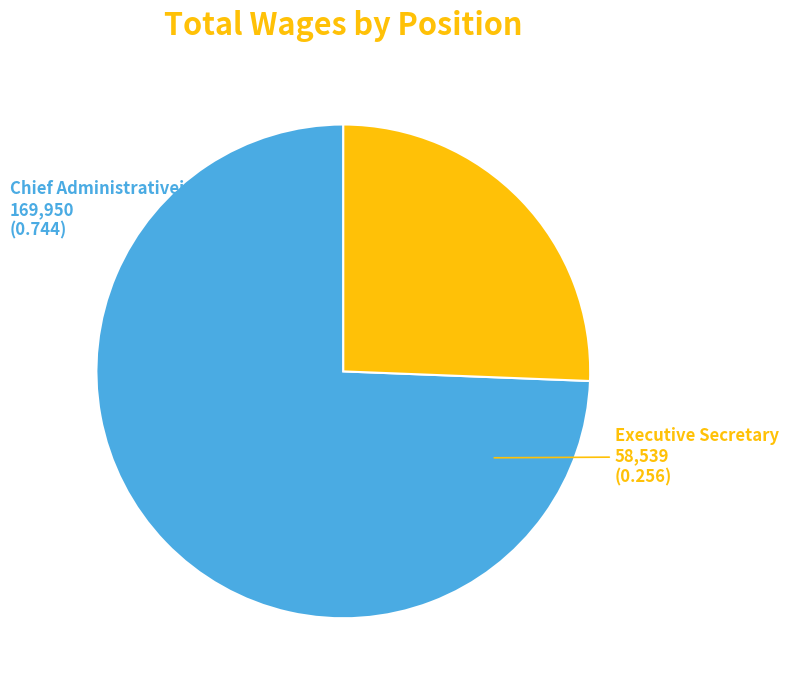

Count the number of slices in the pie.

2